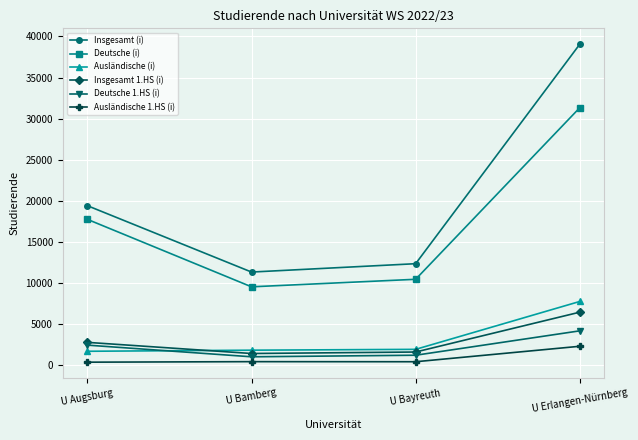

At which category is the sum across all series the highest?

U Erlangen-Nürnberg